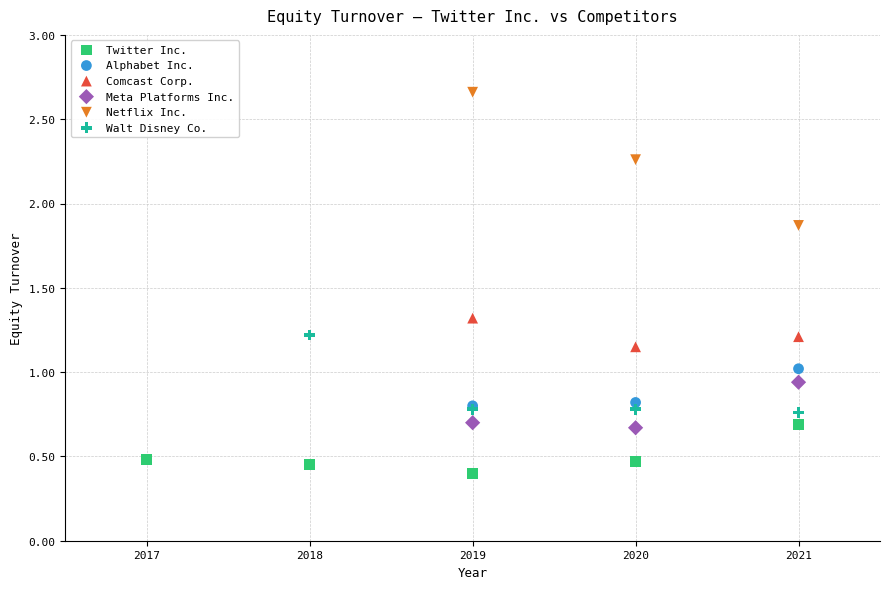

Which series has the widest spread of Y values?

Netflix Inc.